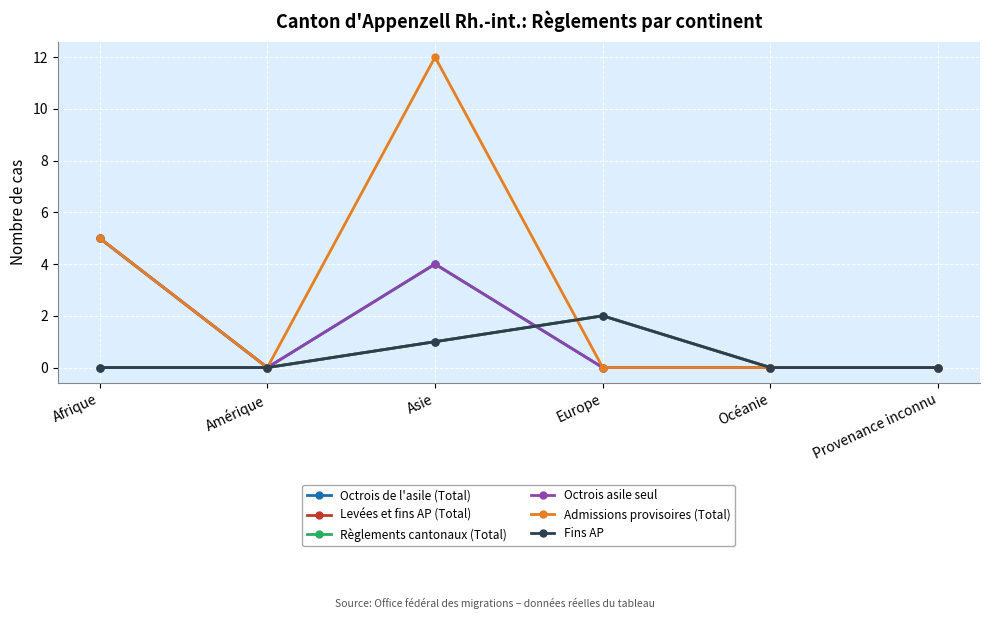

Is it true that Octrois de l'asile (Total) equals -2 at Provenance inconnu?

False